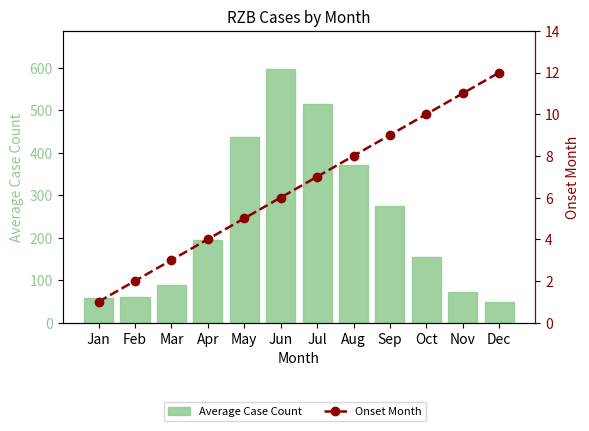

At which label does Onset Month first exceed 7?

Aug